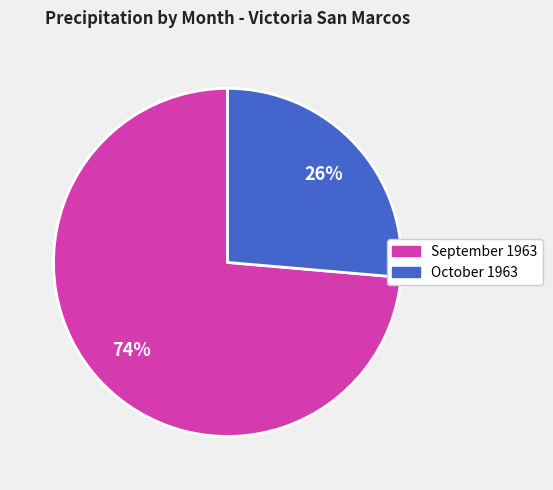

The September 1963 slice represents 61% of the pie. True or false?

False